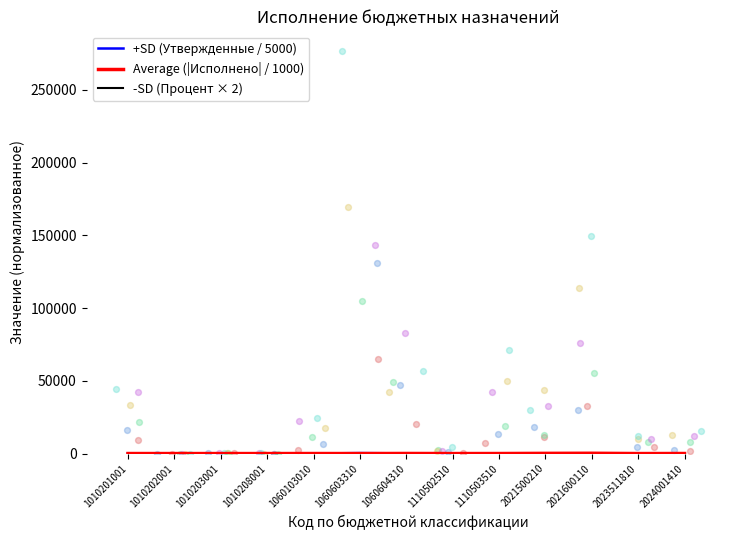

What are all the series names shown in the legend?

+SD (Утвержденные / 5000), Average (|Исполнено| / 1000), -SD (Процент × 2)